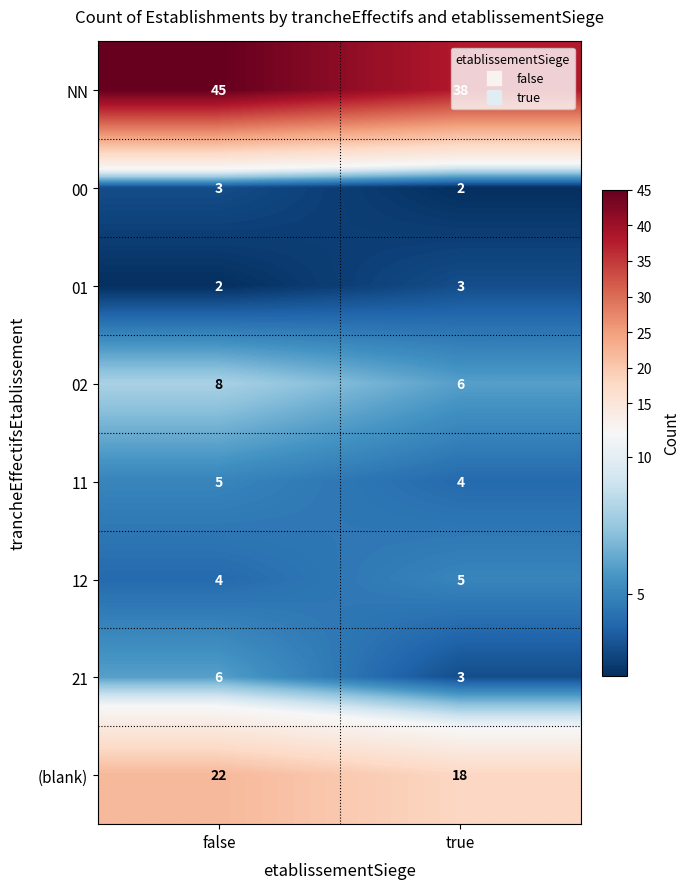

At which category is the sum across all series the highest?

false